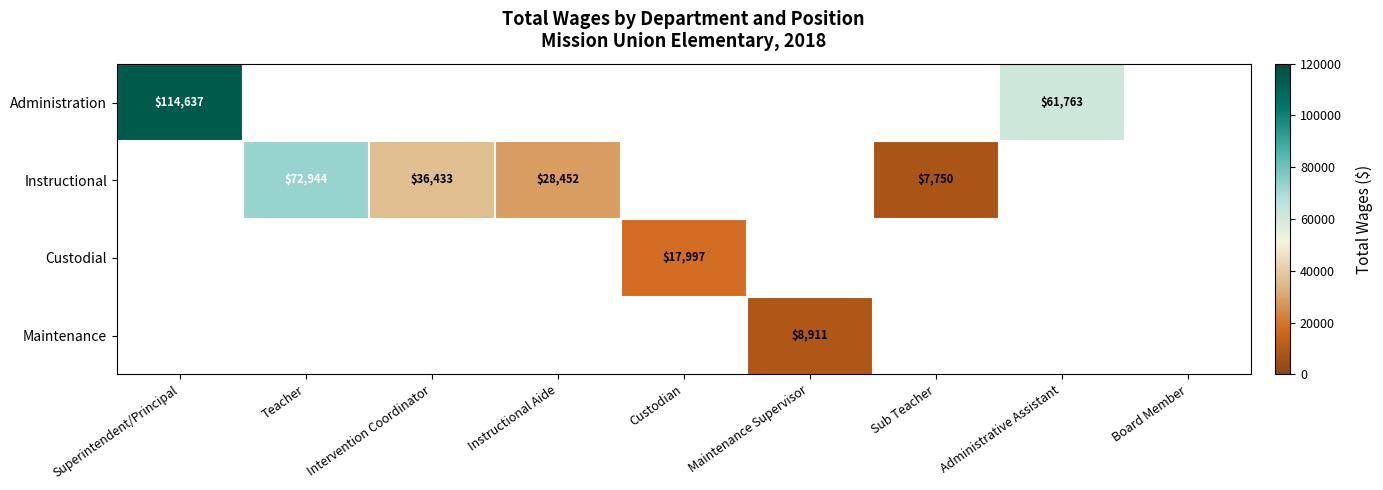

How many positive values does the Custodial series have?

1